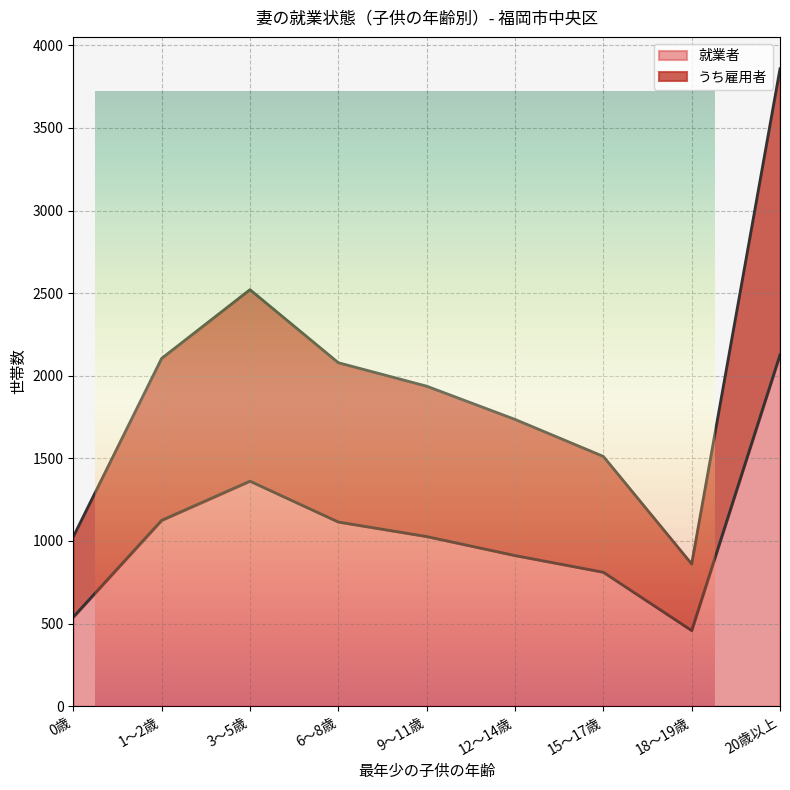

Rank the series by their maximum value, from highest to lowest.

うち雇用者, 就業者